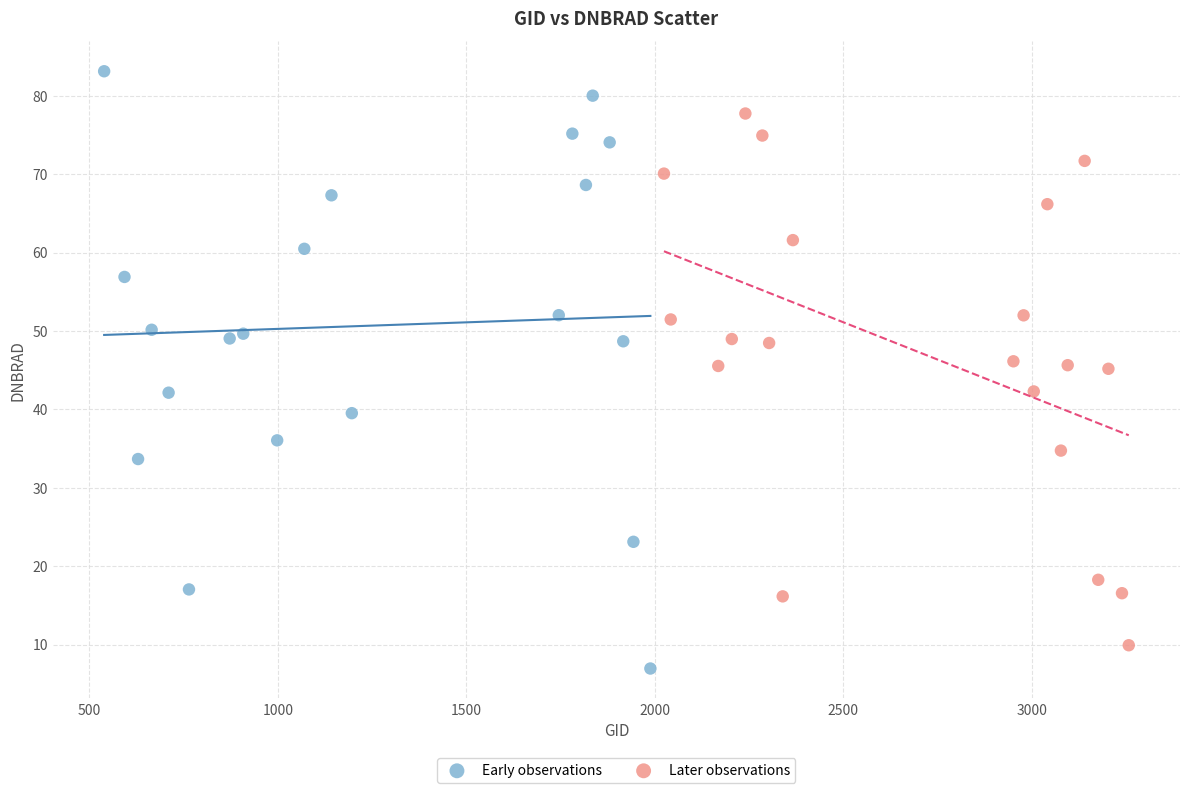

Which series has the widest spread of Y values?

Early observations